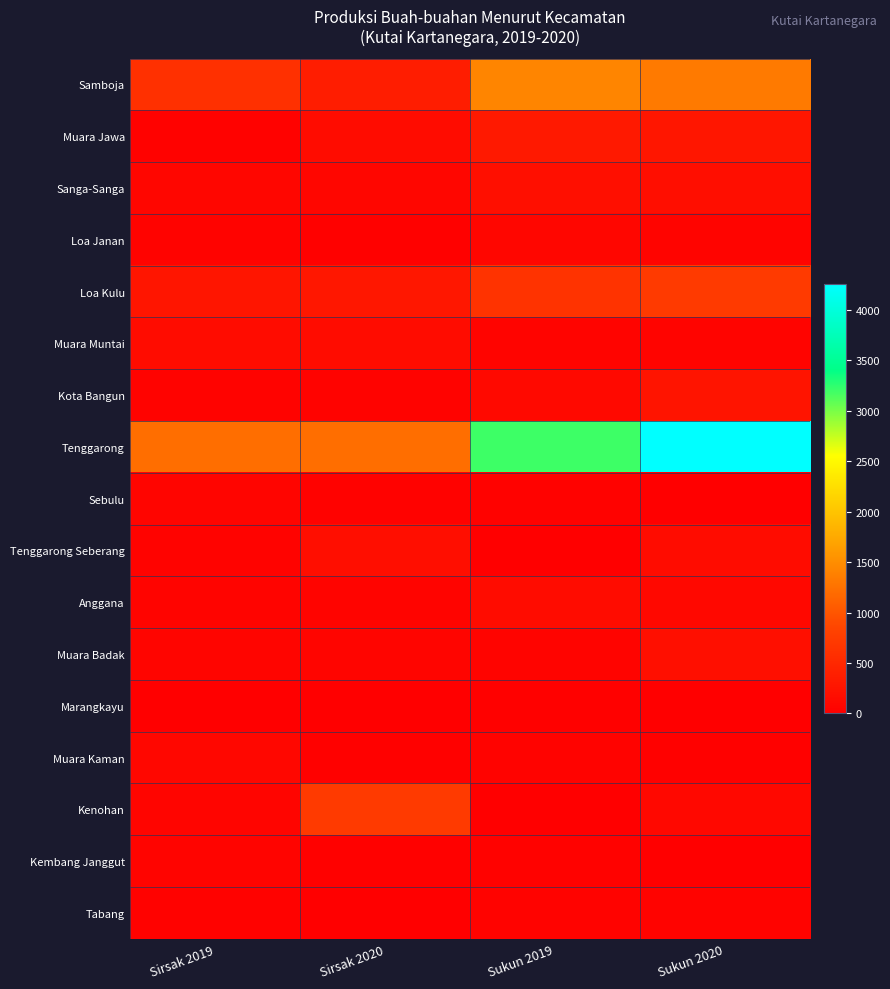

Between Sirsak 2019 and Sirsak 2020, which series saw the biggest shift?

Kenohan